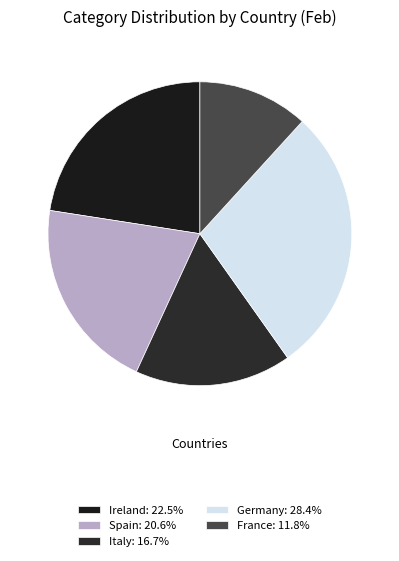

Is there any slice that represents more than half of the pie?

No